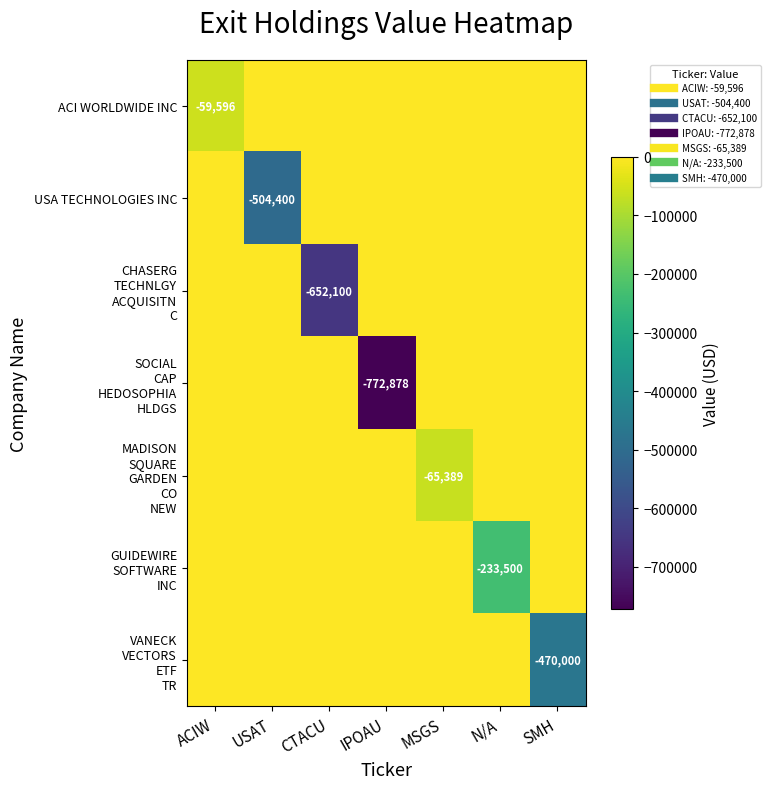

At which category does the chart reach its peak across all series?

USAT